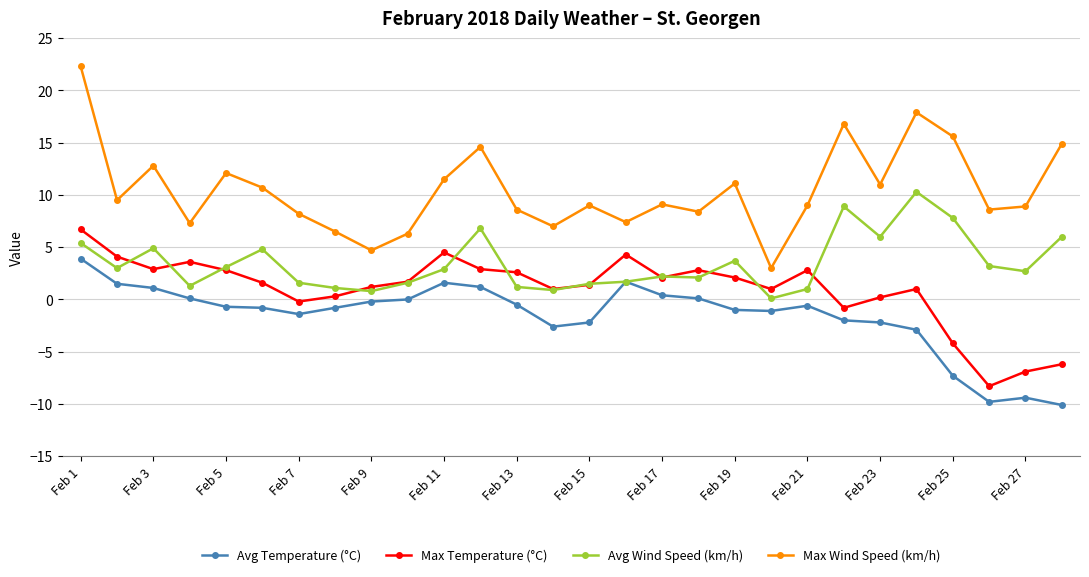

True or false: Max Wind Speed (km/h) and Avg Wind Speed (km/h) cross at least once.

False